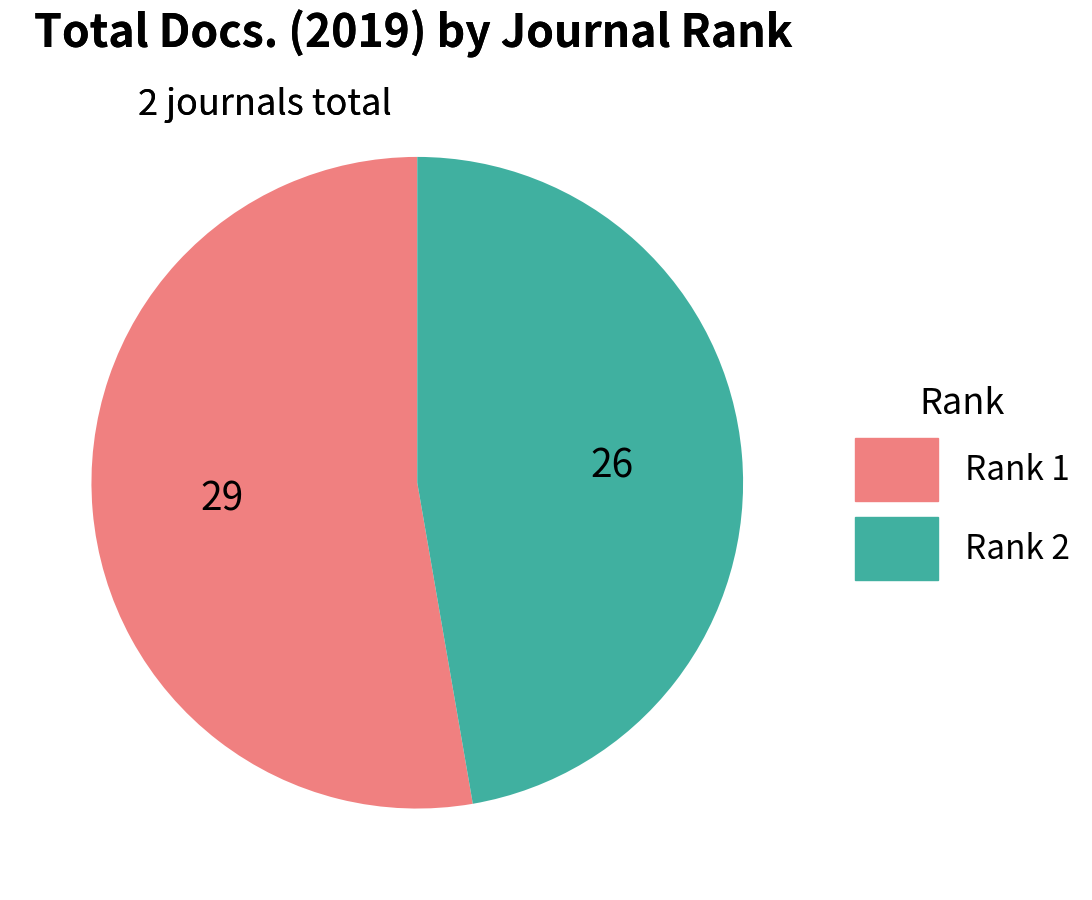

Which slice is the largest?

Rank 1